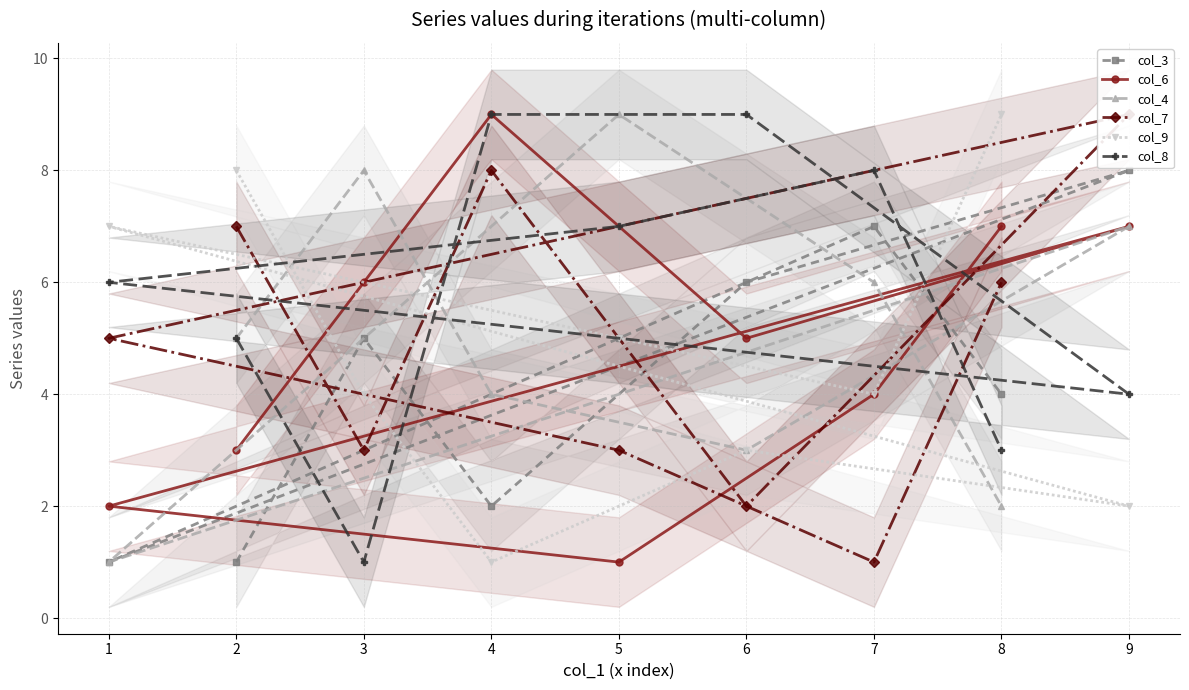

The col_3 series shows 5 at 3. True or false?

True